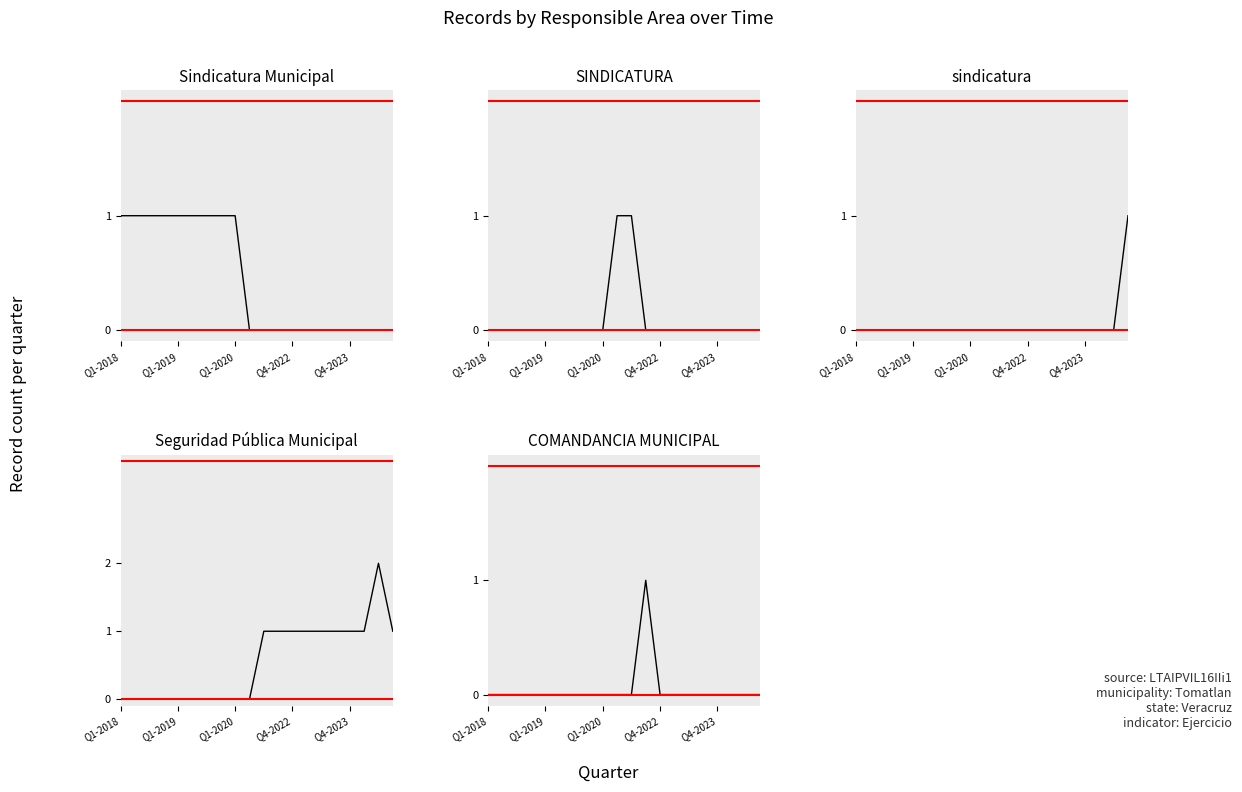

True or false: sindicatura and COMANDANCIA MUNICIPAL cross at least once.

False